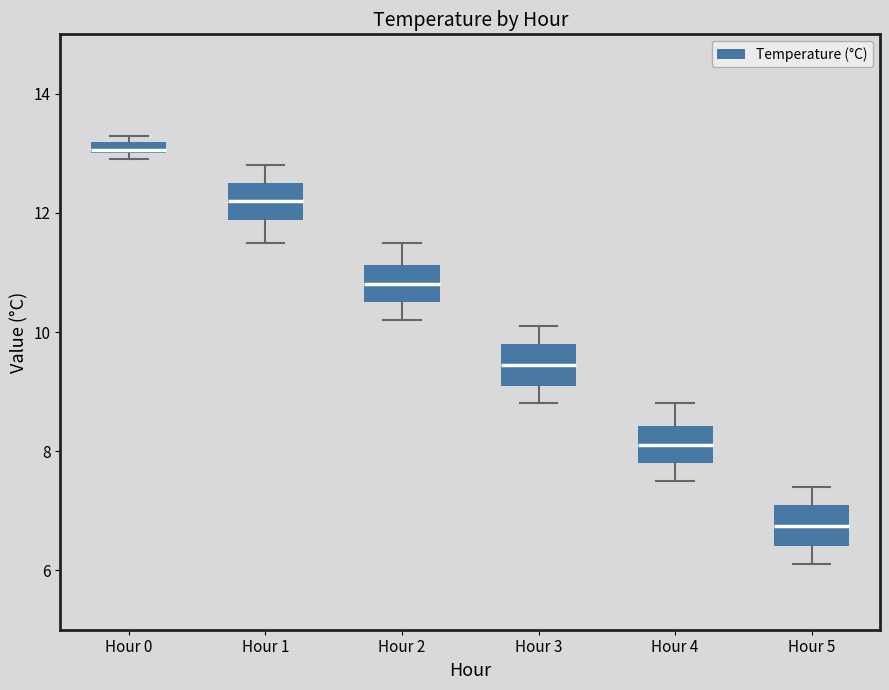

Where does the upper whisker of the box for Hour 4 end on the y-axis? The values are not printed on the chart, so give them approximately, as read against the axis.

8.8